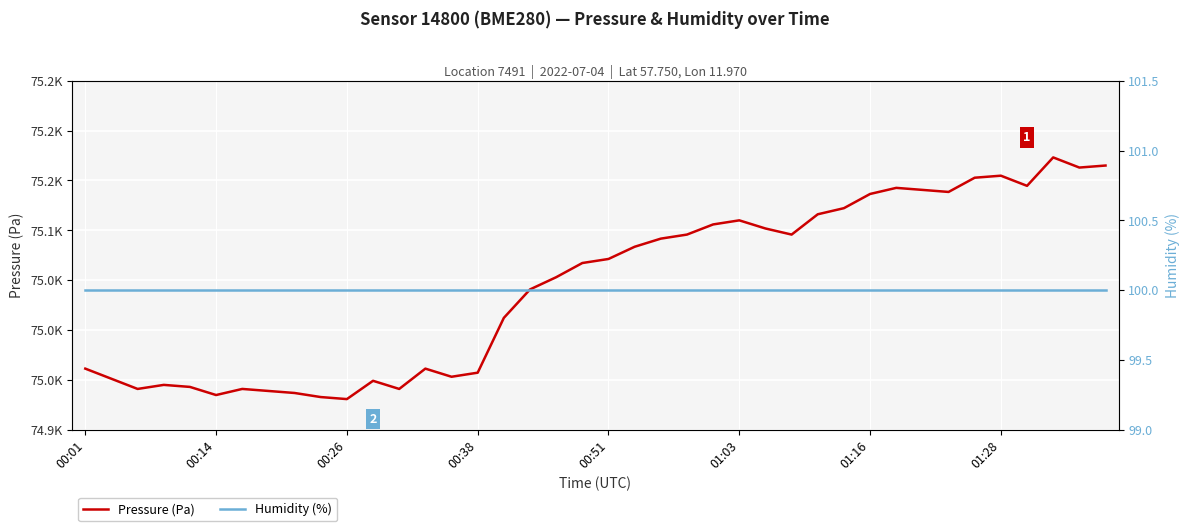

True or false: Humidity (%) has more than 0 interior local peaks.

False